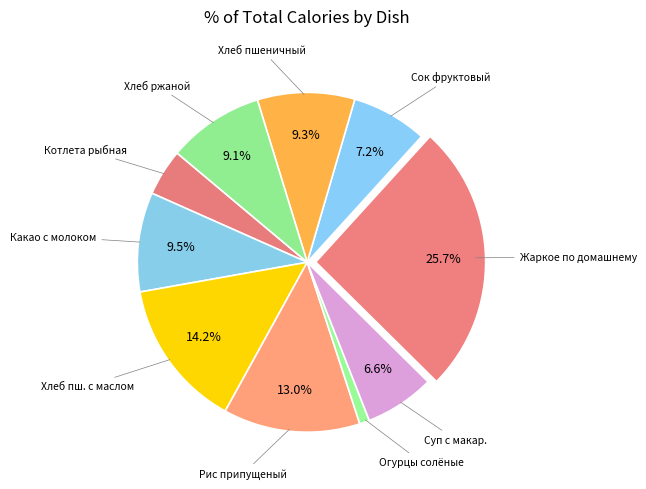

How many slices are in this pie chart?

10